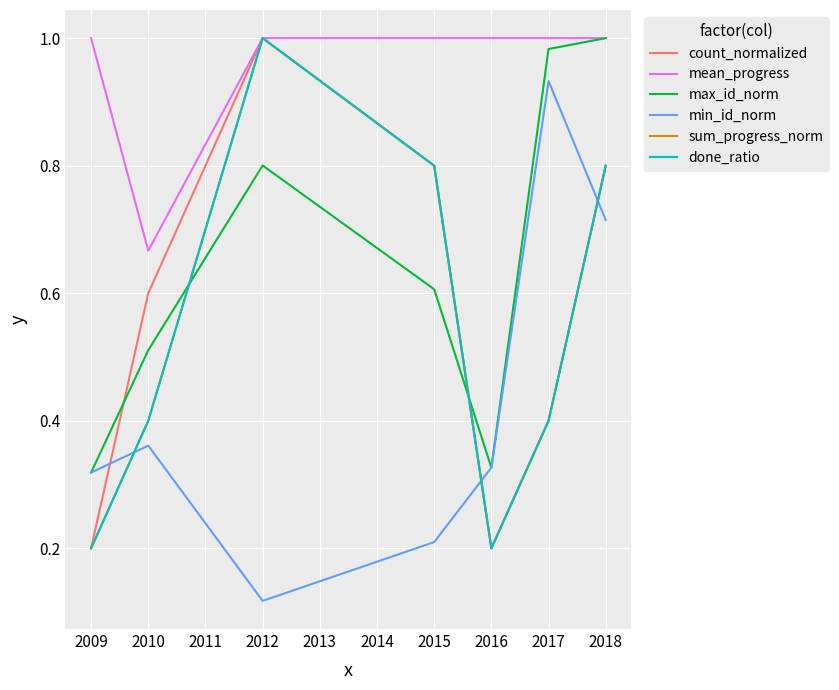

Does the chart have visible grid lines?

Yes